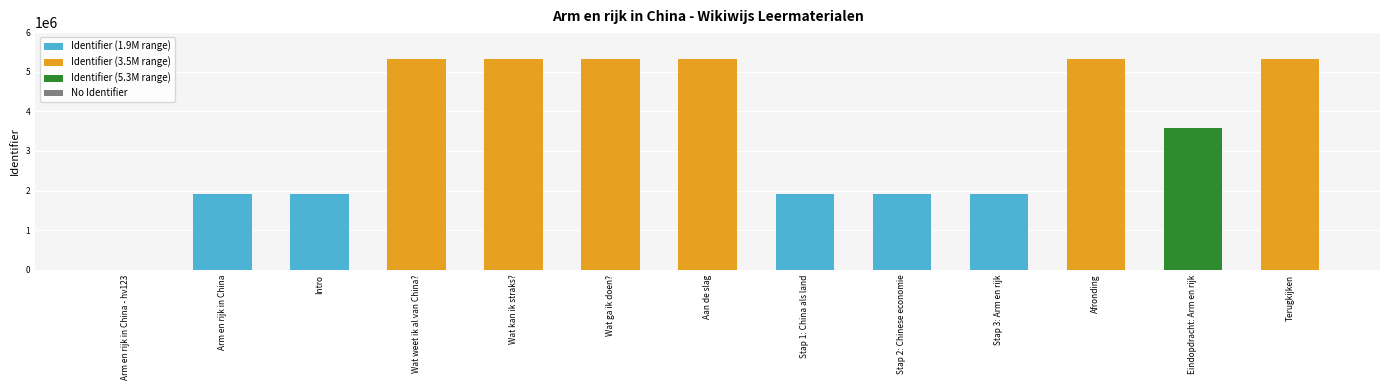

What is the difference between the values at Arm en rijk in China and Stap 3: Arm en rijk?

14